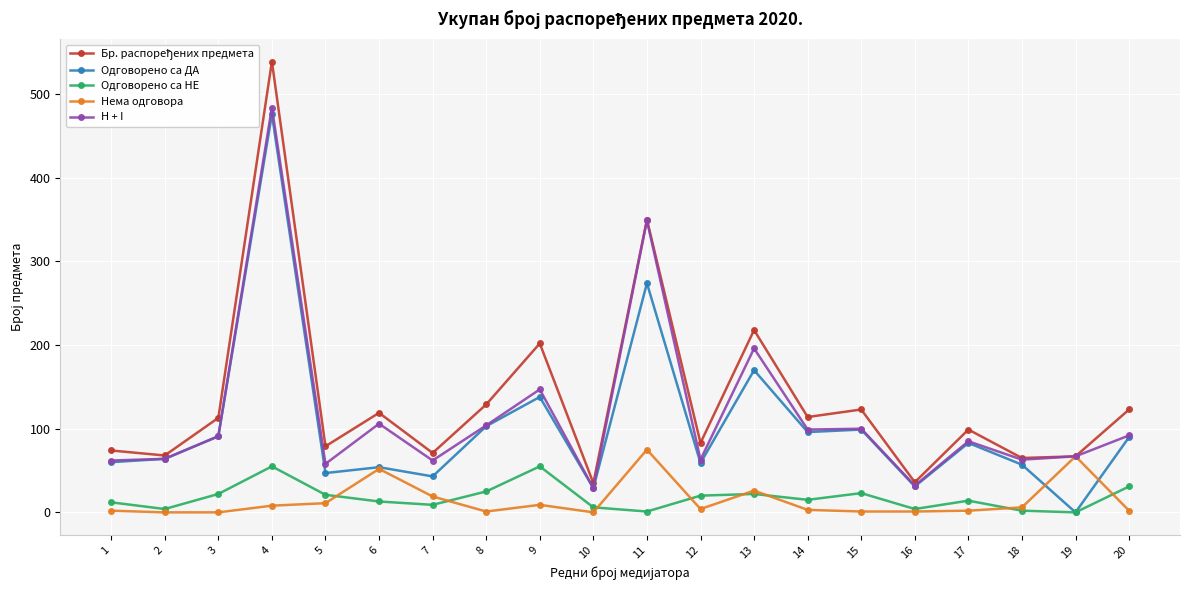

Where is the first local maximum for Одговорено са НЕ?

4